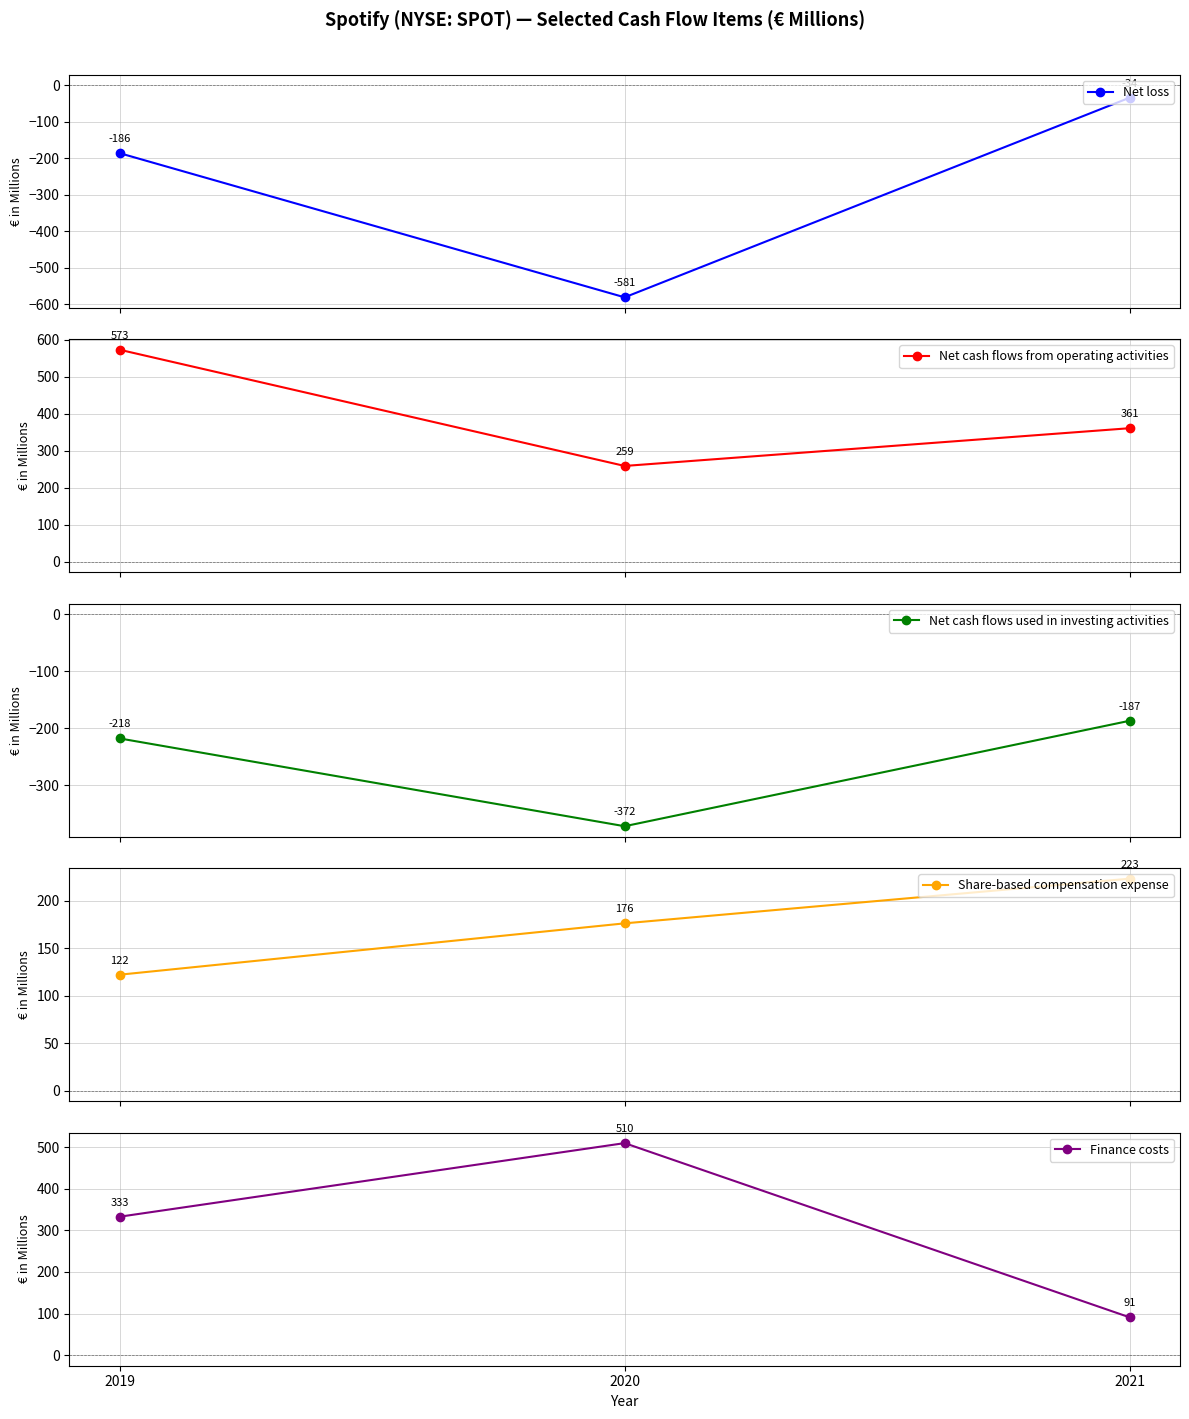

At which label does Finance costs reach its minimum?

2021